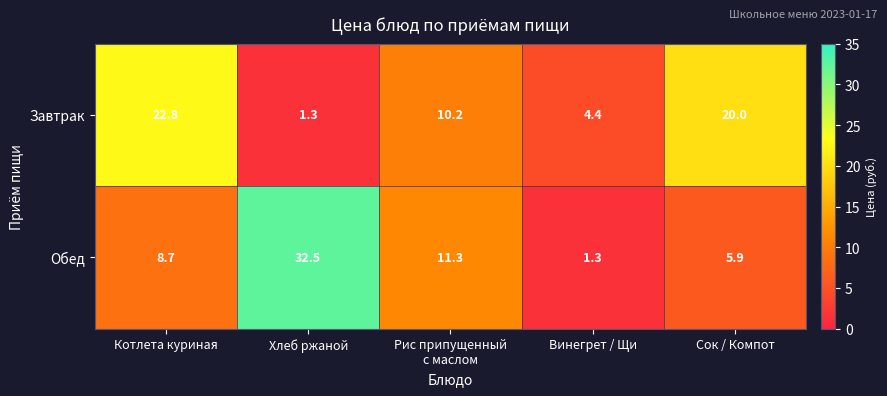

True or false: Обед has a value of 13.1 at Котлета куриная.

False